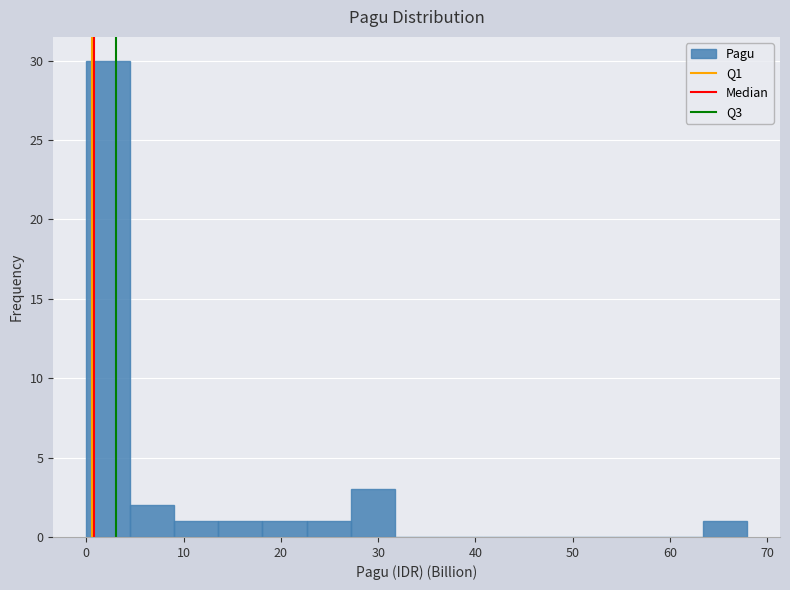

Reading left to right, list every bar in this chart as the range it spans on the x-axis followed by its height. Neither the bar edges nor the heights are printed on the chart, so give them approximately, as read against the axes.

0 to 5: 30
5 to 9: 2
9 to 14: 1
14 to 18: 1
18 to 23: 1
23 to 27: 1
27 to 32: 3
32 to 36: 0
36 to 41: 0
41 to 45: 0
45 to 50: 0
50 to 54: 0
54 to 59: 0
59 to 63: 0
63 to 68: 1